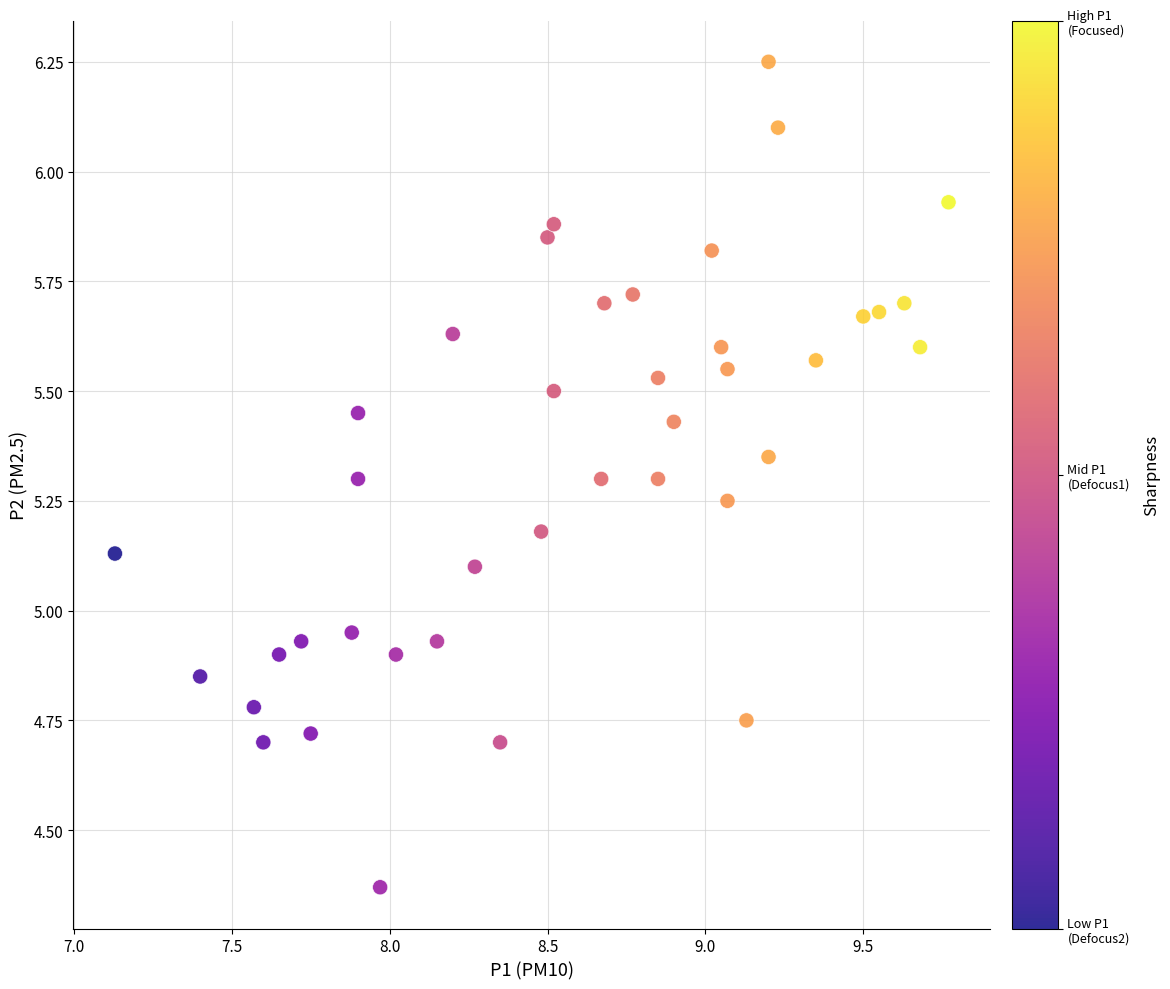

What is the range of X values (max minus min)?

2.6